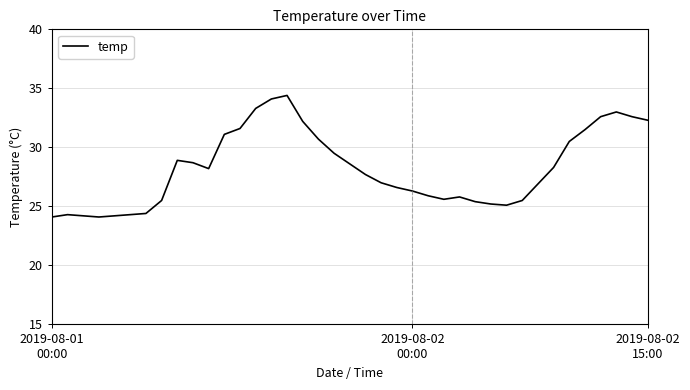

What is the greatest value displayed?

34.4